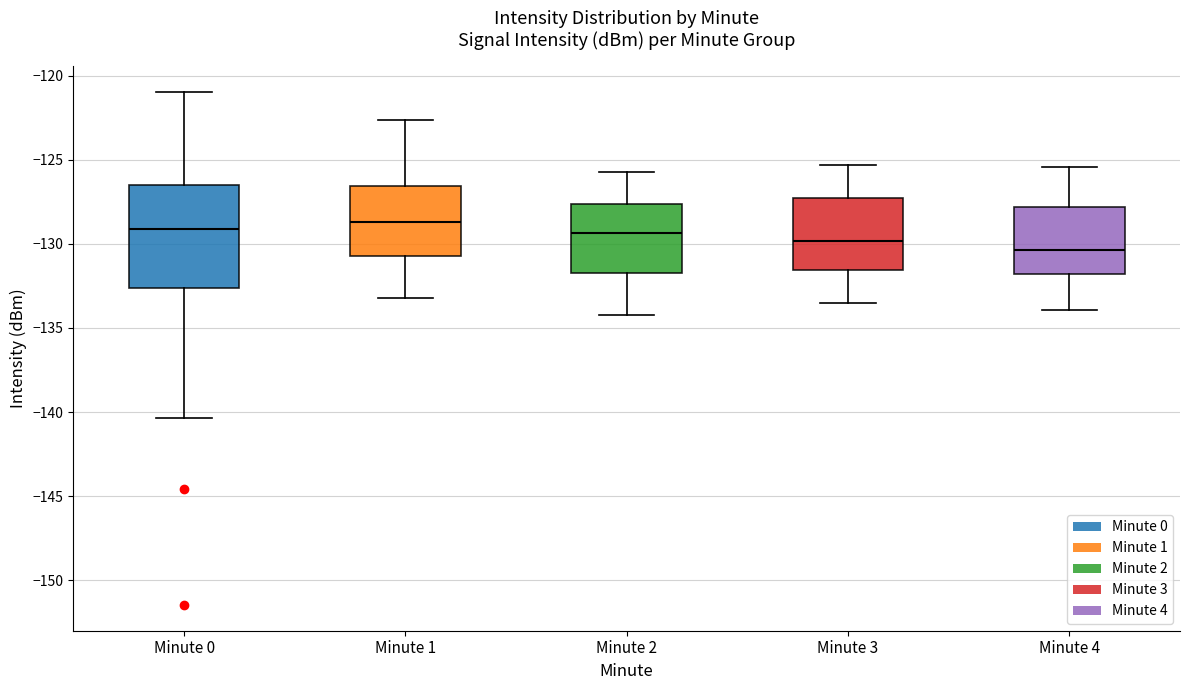

Which box's median line is the lowest?

Minute 4